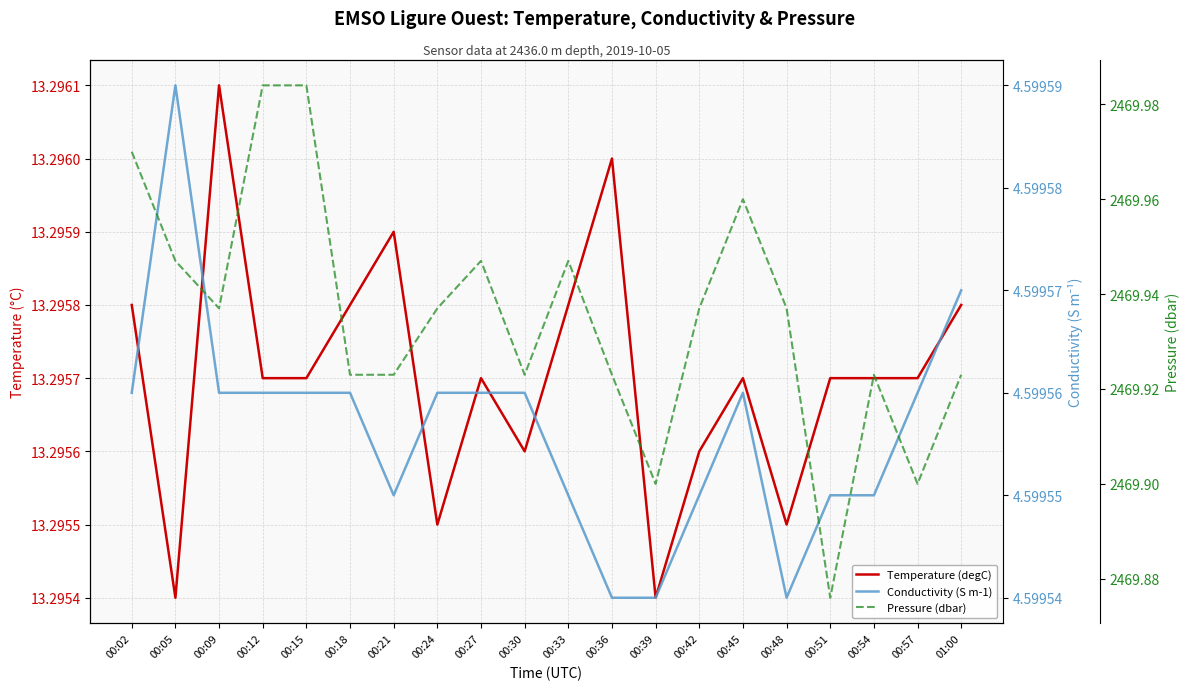

Where is the first local maximum for Conductivity (S m-1)?

00:05